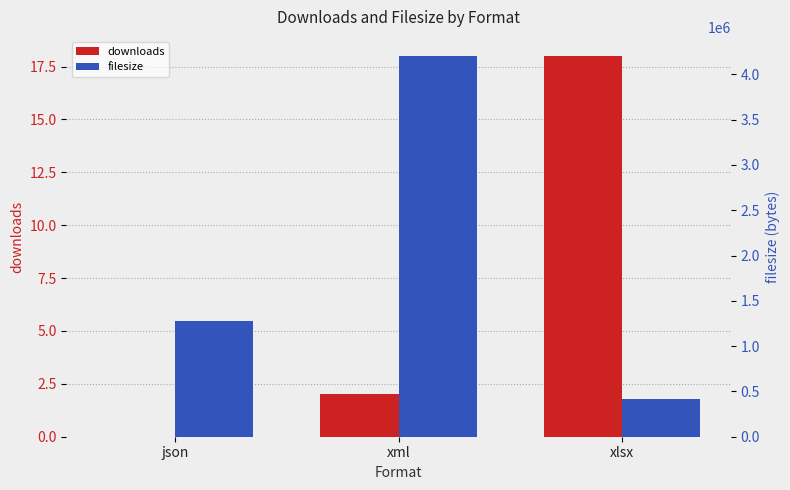

What is the greatest value displayed?

4203328